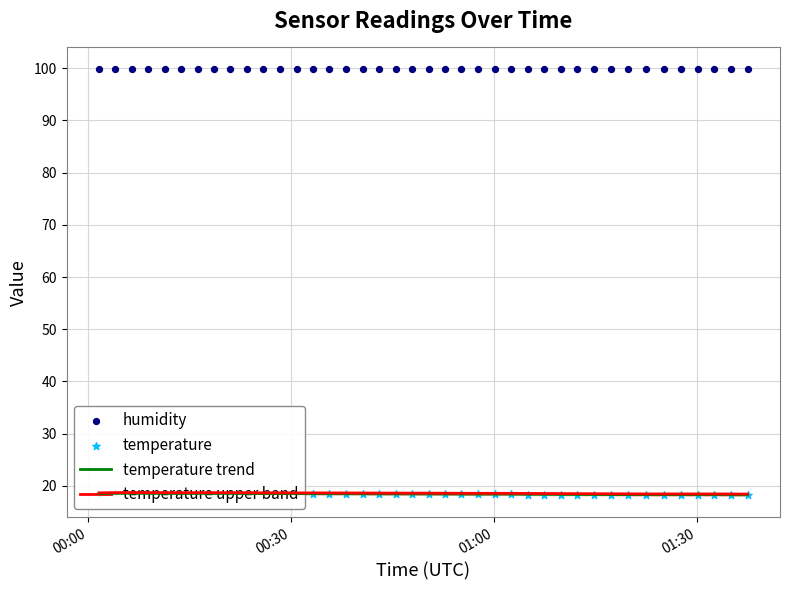

Is the value of temperature at 25 greater than the value of temperature trend at 01:00?

No